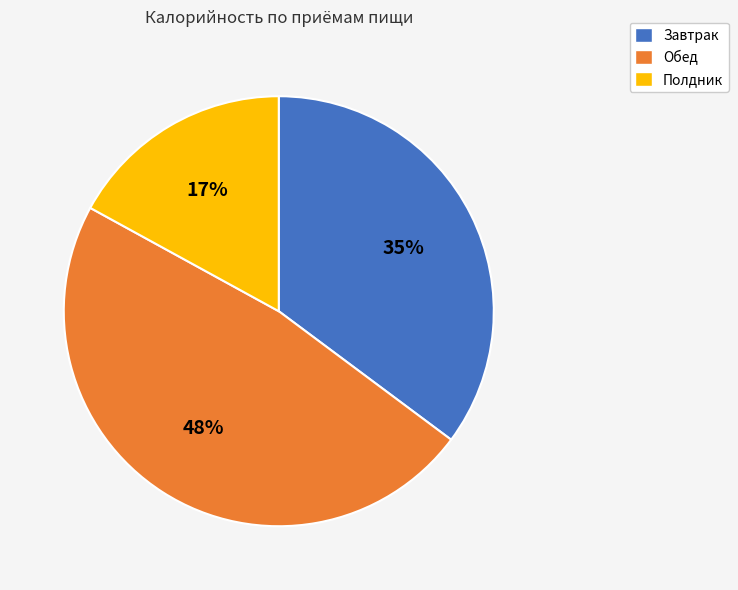

To the nearest percent, what portion does Завтрак represent?

35%